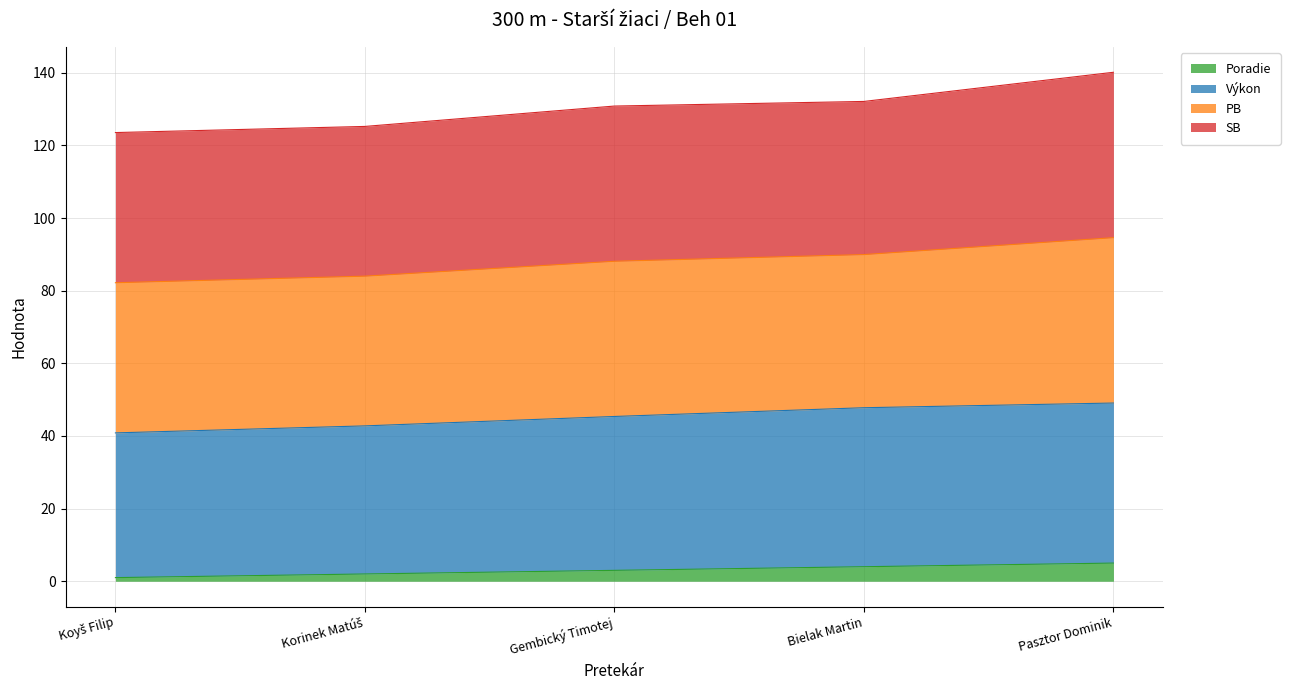

What is the value of the Poradie point at the 4th from the left?

4.0